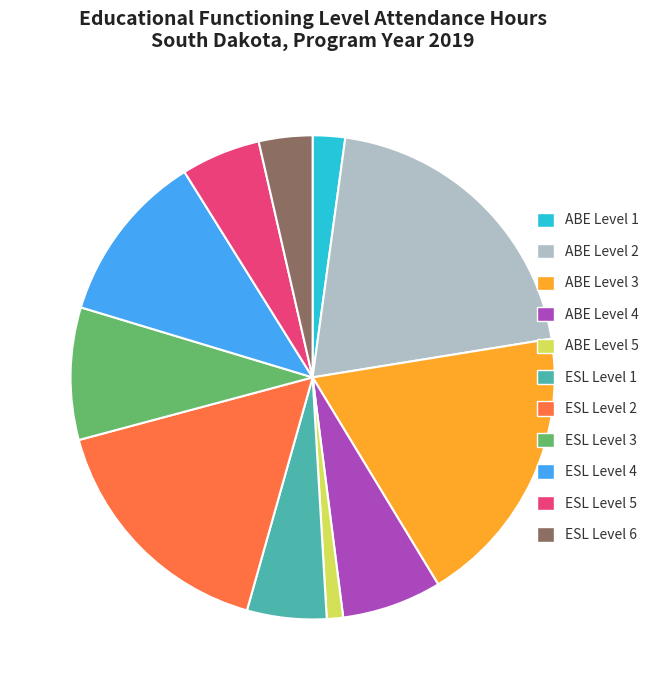

Is there any slice that represents more than half of the pie?

No